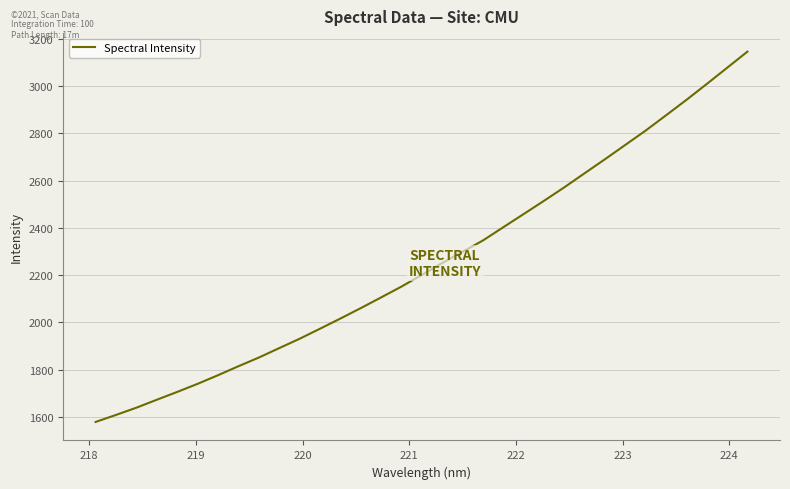

Count the number of data series in this chart.

1